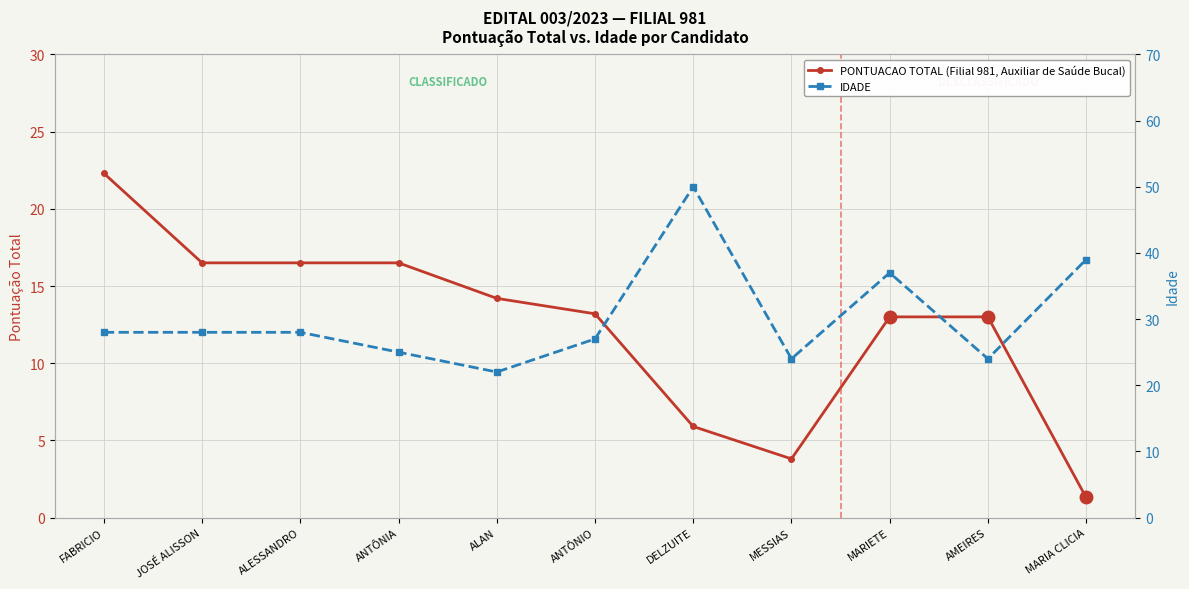

Rank the categories by IDADE value from highest to lowest.

DELZUITE, MARIA CLICIA, MARIETE, FABRICIO, JOSÉ ALISSON, ALESSANDRO, ANTÔNIO, ANTÔNIA, MESSIAS, AMEIRES, ALAN